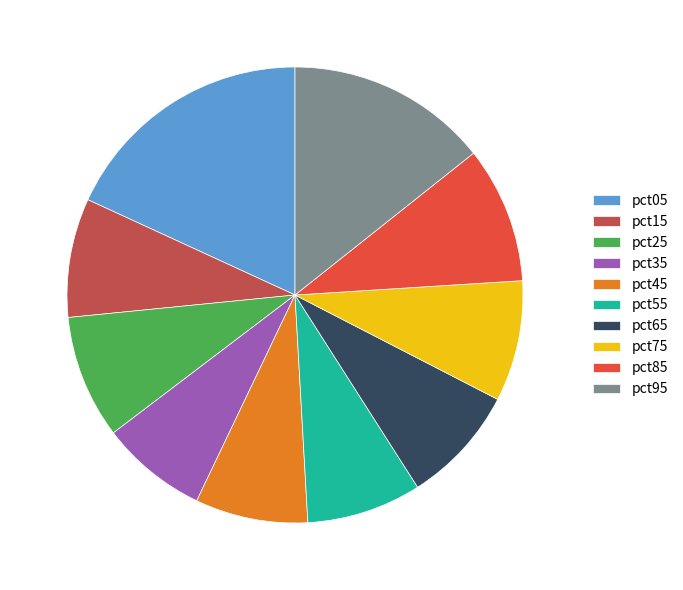

Is pct45 the majority of the pie?

No